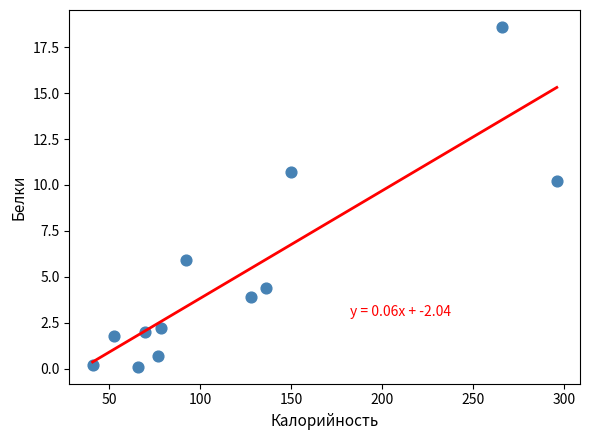

What is the range of X values (max minus min)?

255.0